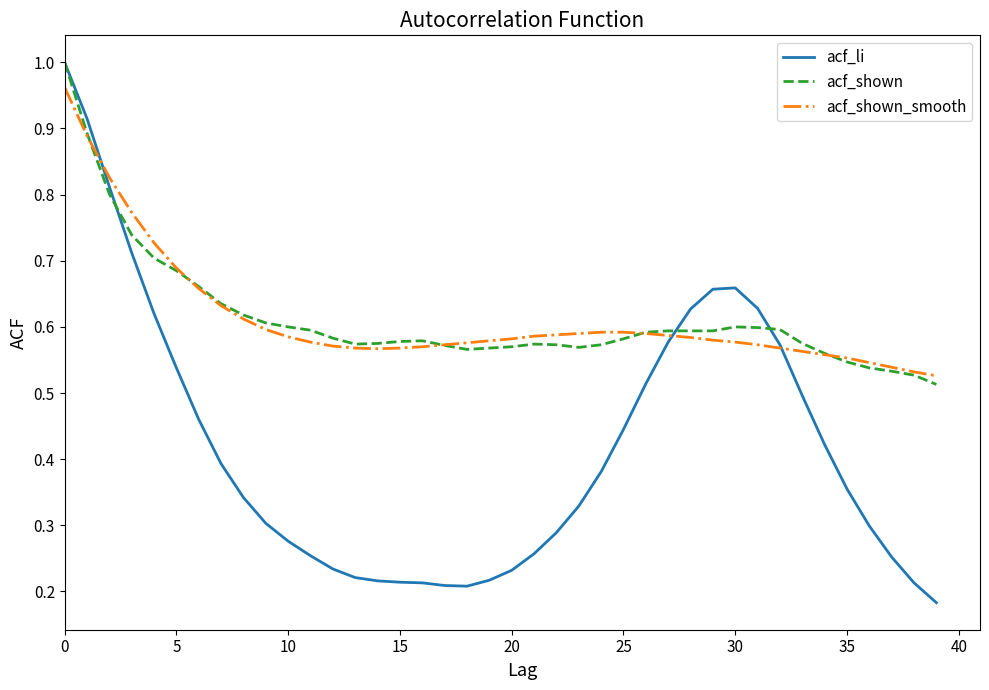

Which series has the largest range (max minus min)?

acf_li